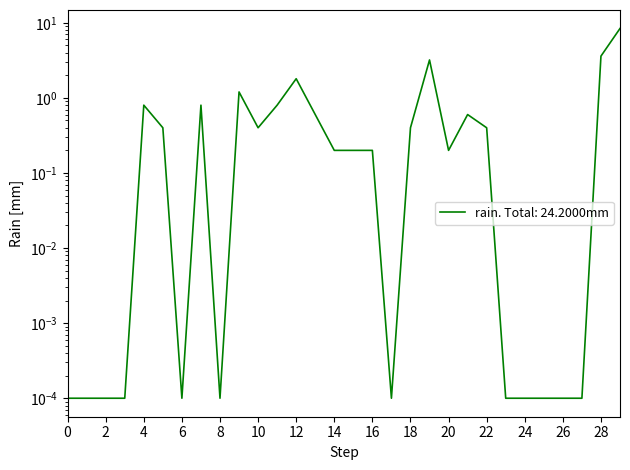

Reading right to left, what are all the values shown in this chart?

8.4	3.6	0.0	0.0	0.0	0.0	0.0	0.4	0.6	0.2	3.2	0.4	0.0	0.2	0.2	0.2	0.6	1.8	0.8	0.4	1.2	0.0	0.8	0.0	0.4	0.8	0.0	0.0	0.0	0.0